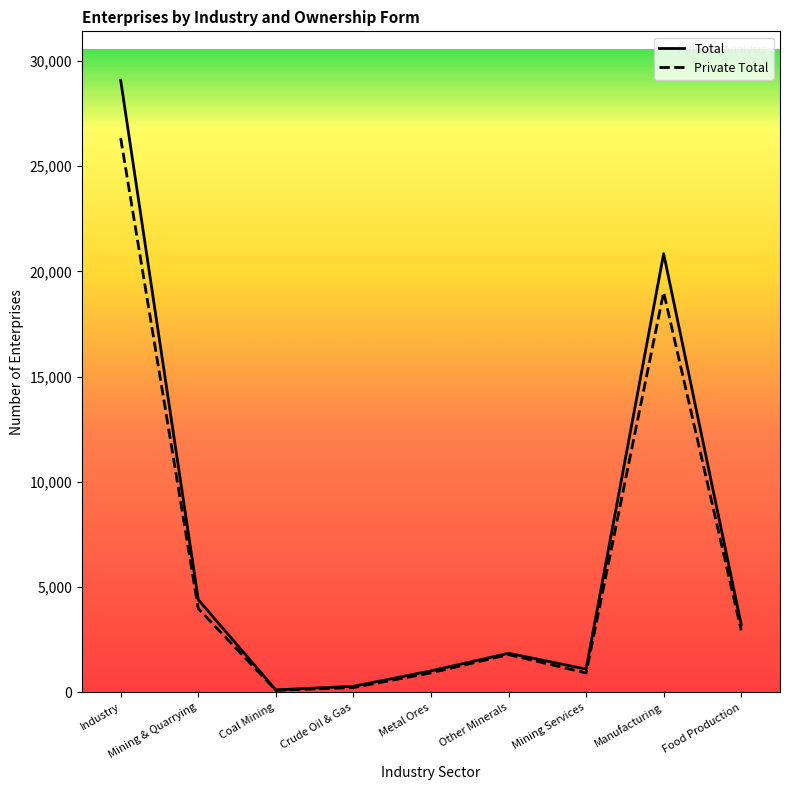

The value of Private Total at Other Minerals is 2916. True or false?

False